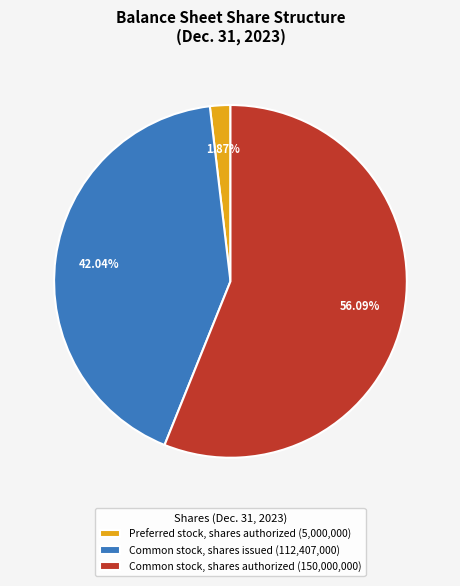

How many slices are in this pie chart?

3